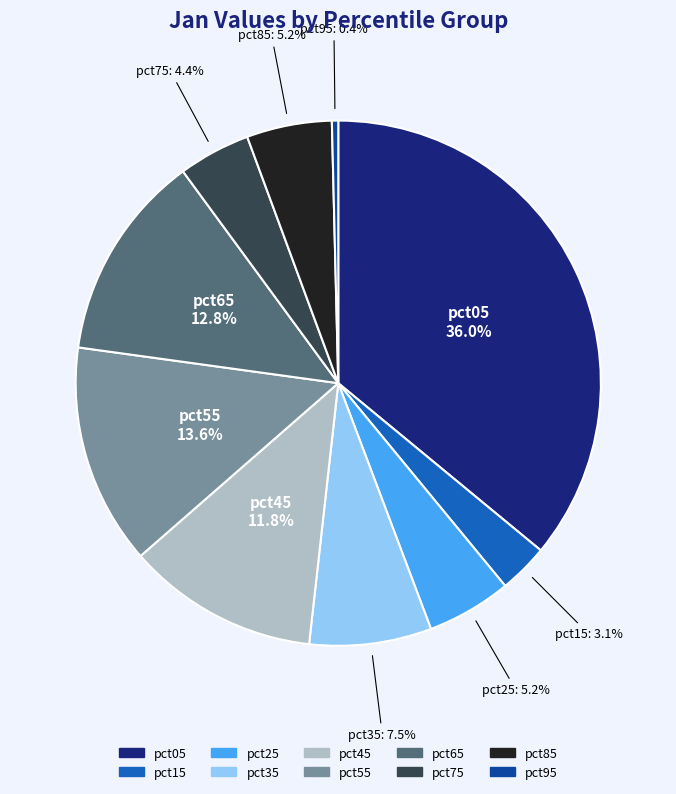

True or false: pct15 accounts for 16% of the total.

False